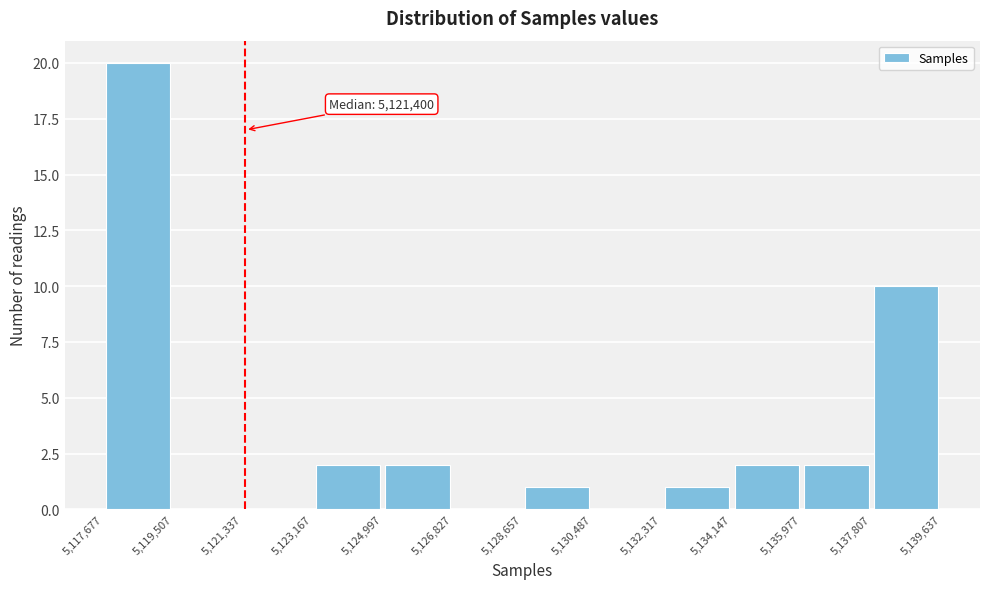

Which range on the x-axis has the tallest bar?

5,117,677 to 5,119,507